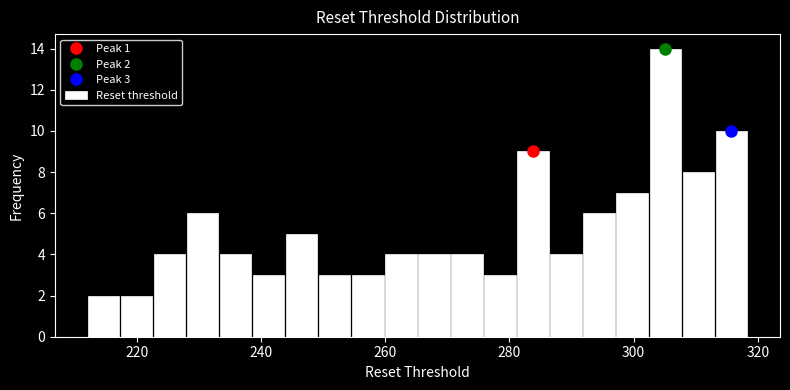

Read against the x-axis, roughly where is the centre of the tallest bar?

306